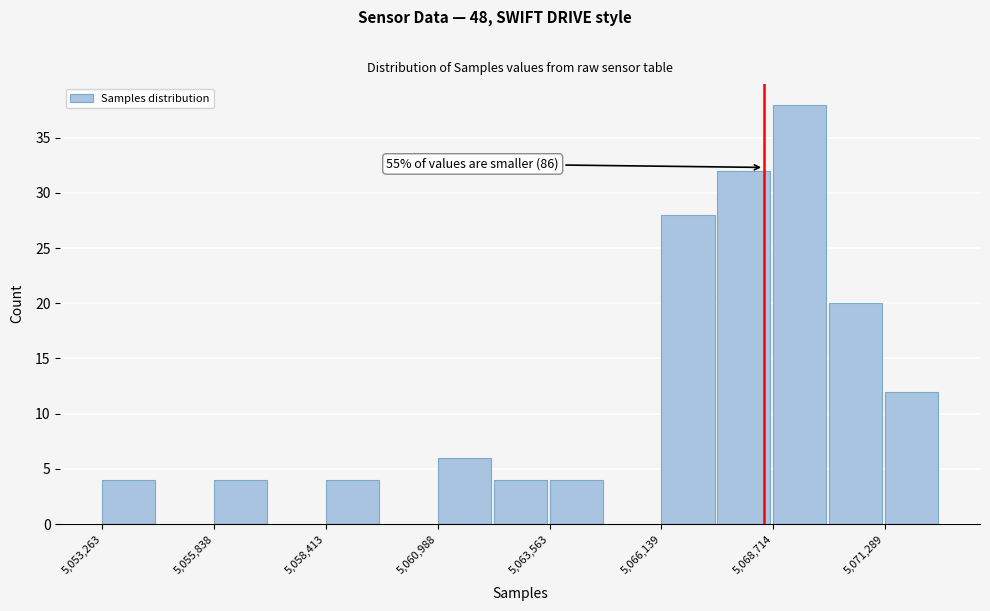

Read against the x-axis, roughly where is the centre of the tallest bar?

5069500